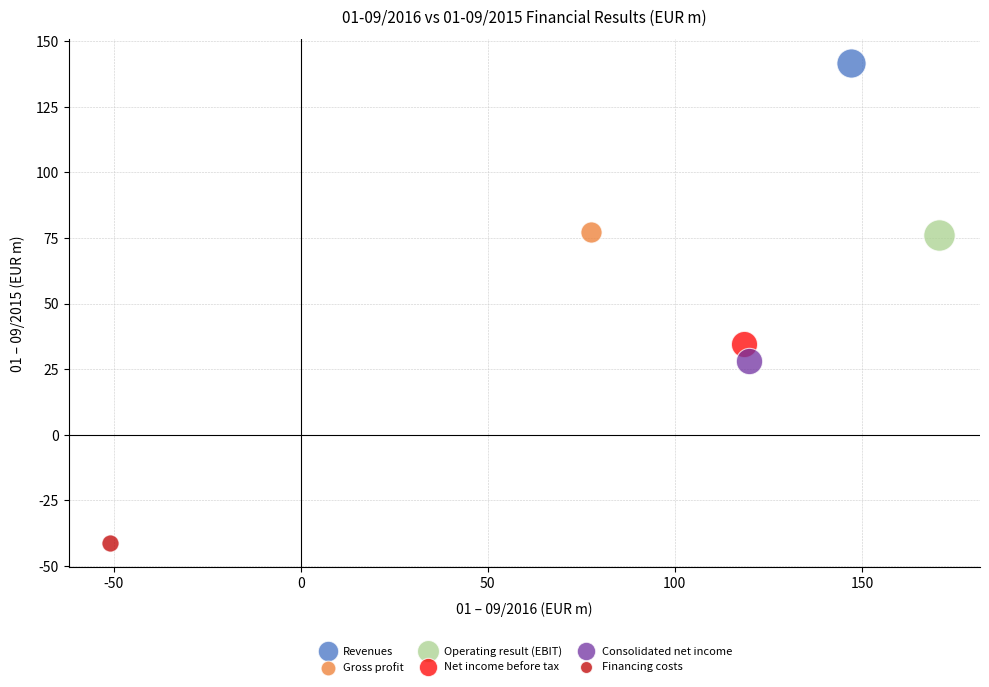

Which series contains the highest Y value?

Revenues